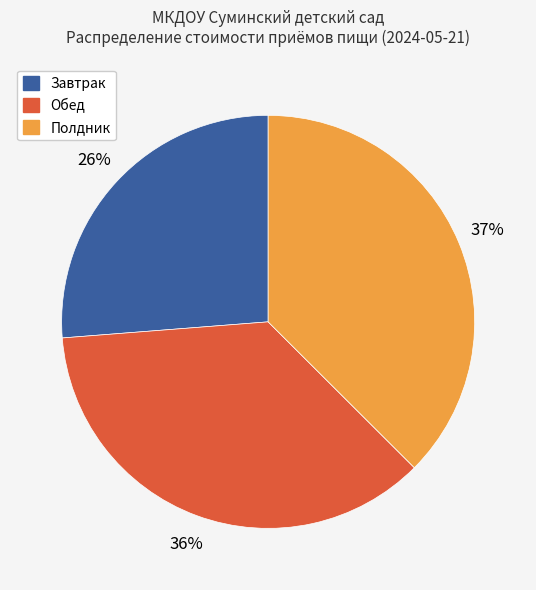

To the nearest percent, what is the average slice percentage?

33%